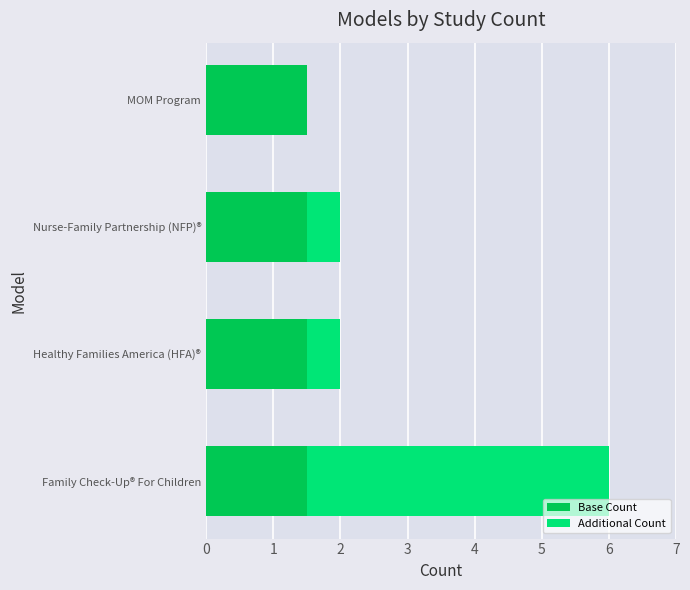

At which category is the sum across all series the highest?

Family Check-Up® For Children